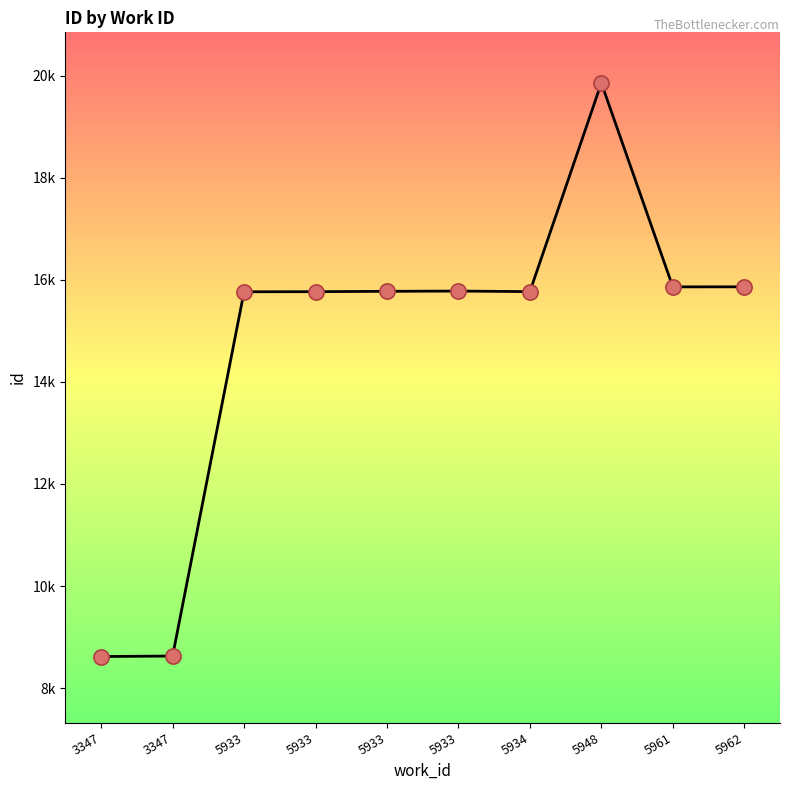

What is the change in value from 5933 to 5933?

+7